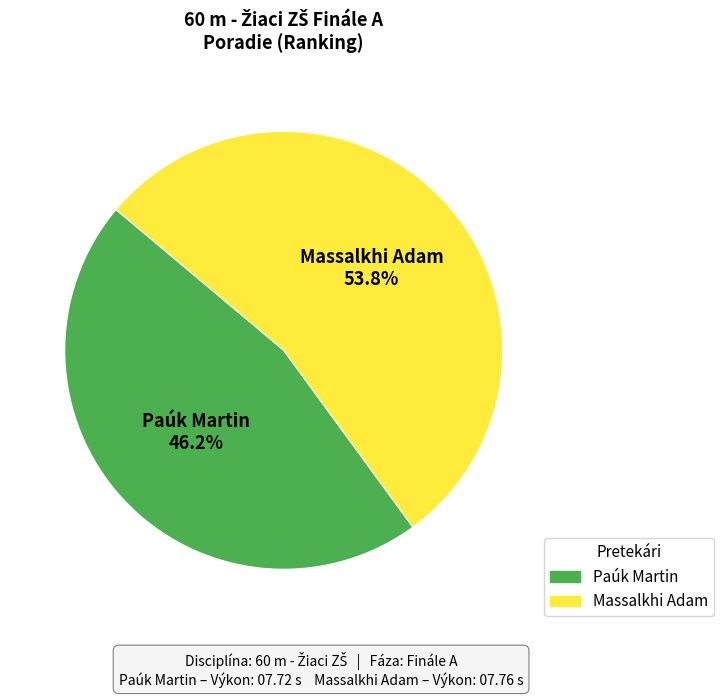

To the nearest percent, what percentage of the pie is Massalkhi Adam?

54%